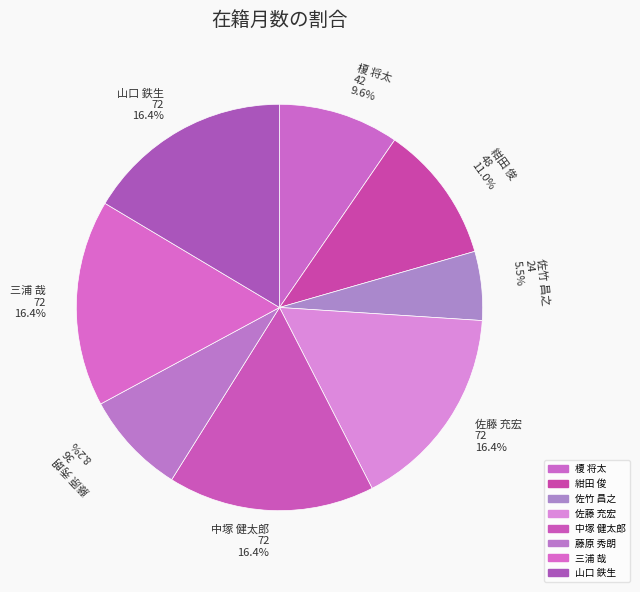

Approximately how many times larger is the value at 榎 将太 42 9.6% compared to 山口 鉄生 72 16.4%?

0.6